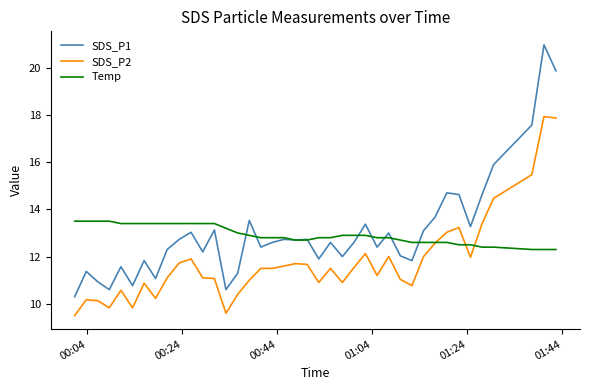

What is the highest value of the SDS_P2 series?

17.9